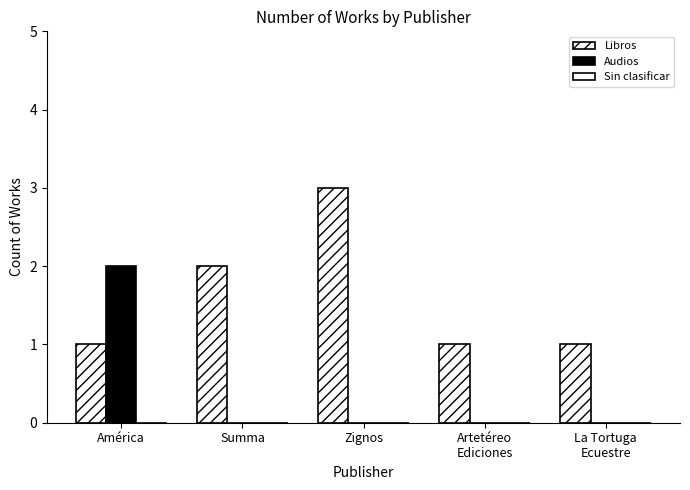

How many data points does each series have?

5